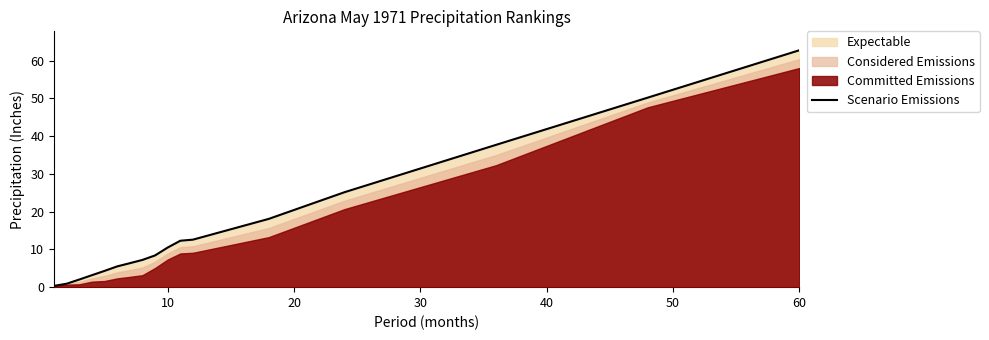

What is the smallest value displayed?

0.3